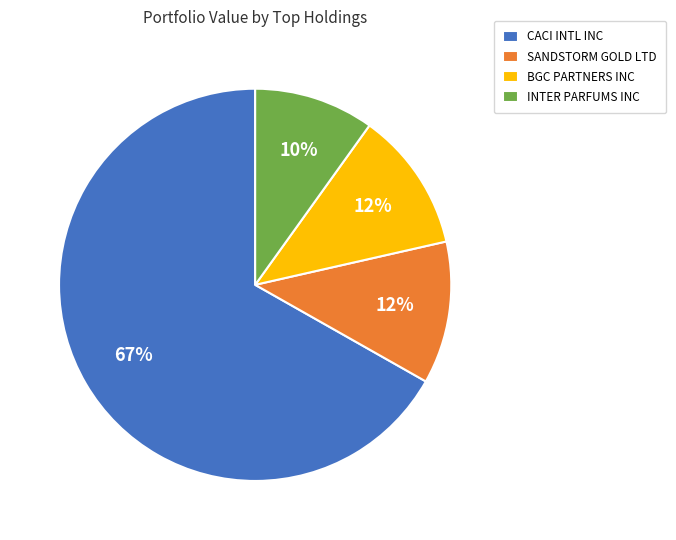

Do BGC PARTNERS INC and SANDSTORM GOLD LTD together represent more than half of the pie?

No